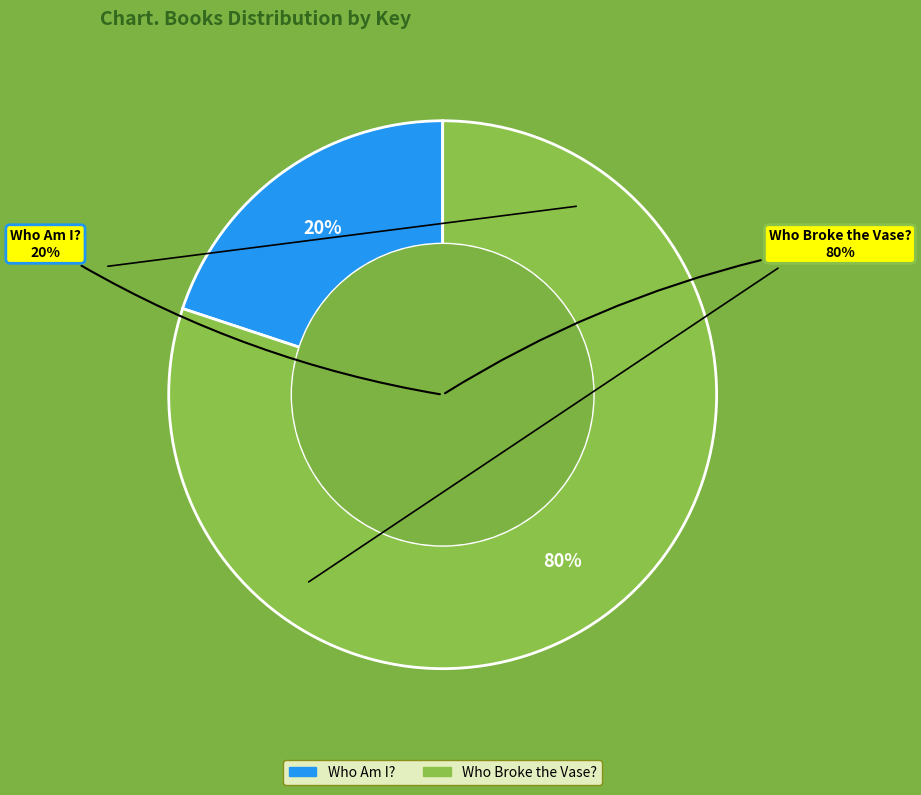

True or false: Who Am I? accounts for 6% of the total.

False